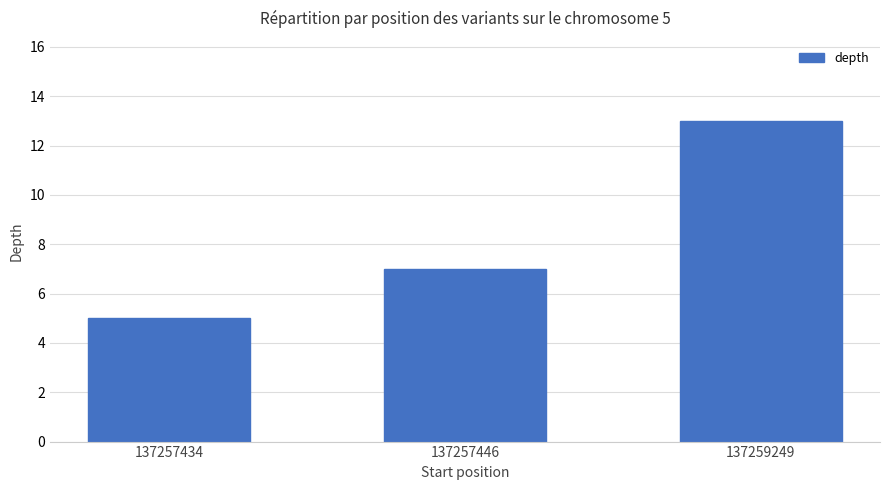

List the labels in order of value, smallest first.

137257434, 137257446, 137259249